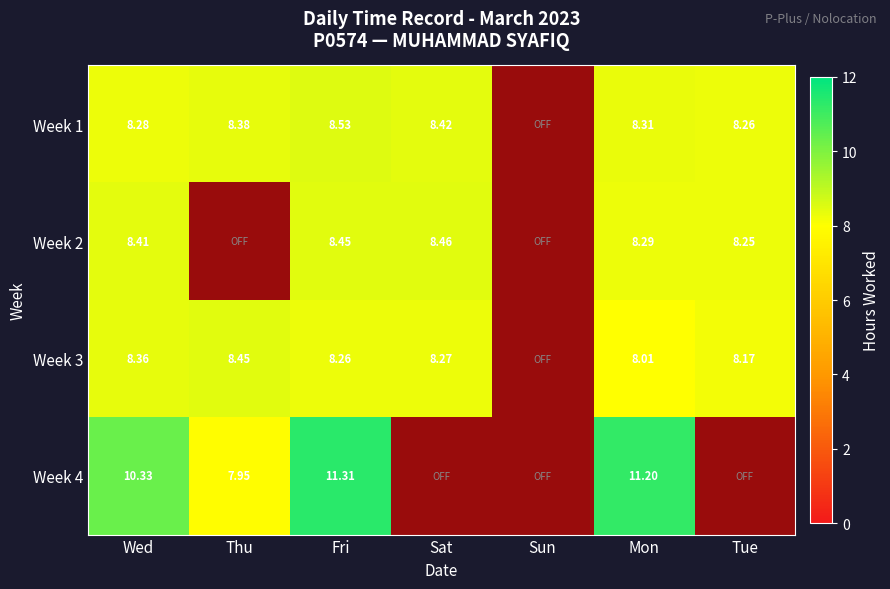

What is the difference between the Week 3 values at Sat and Tue?

0.1